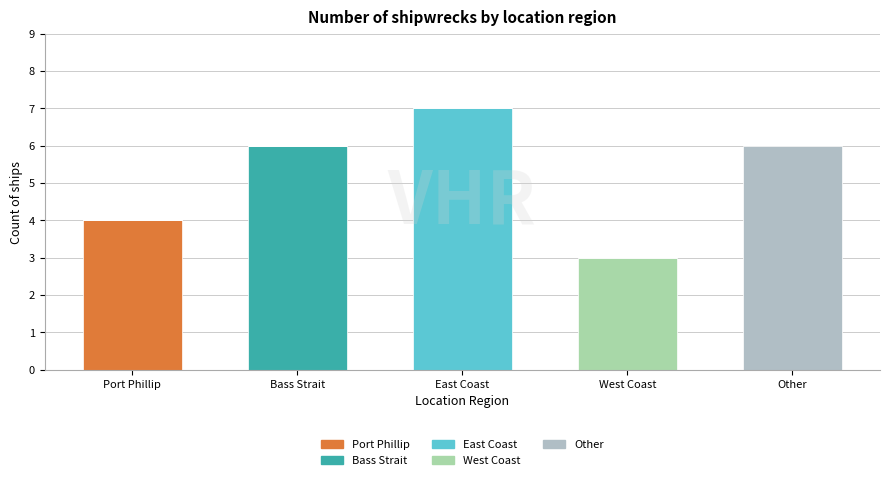

How many categories are shown in the chart?

5